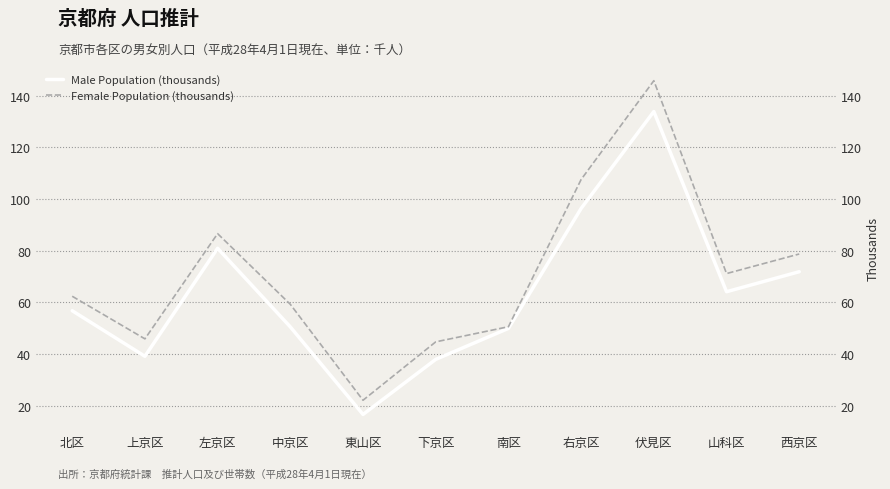

Is it true that Male Population (thousands) equals 64.1 at 山科区?

True